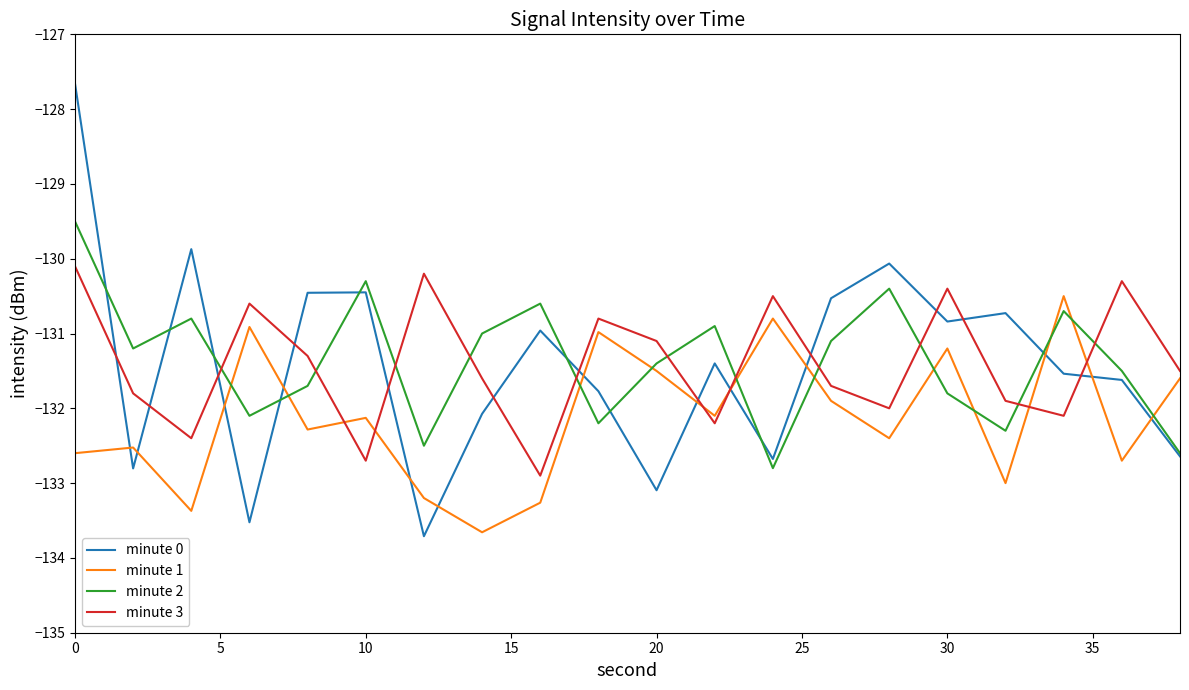

True or false: minute 1 and minute 3 intersect in this chart.

True